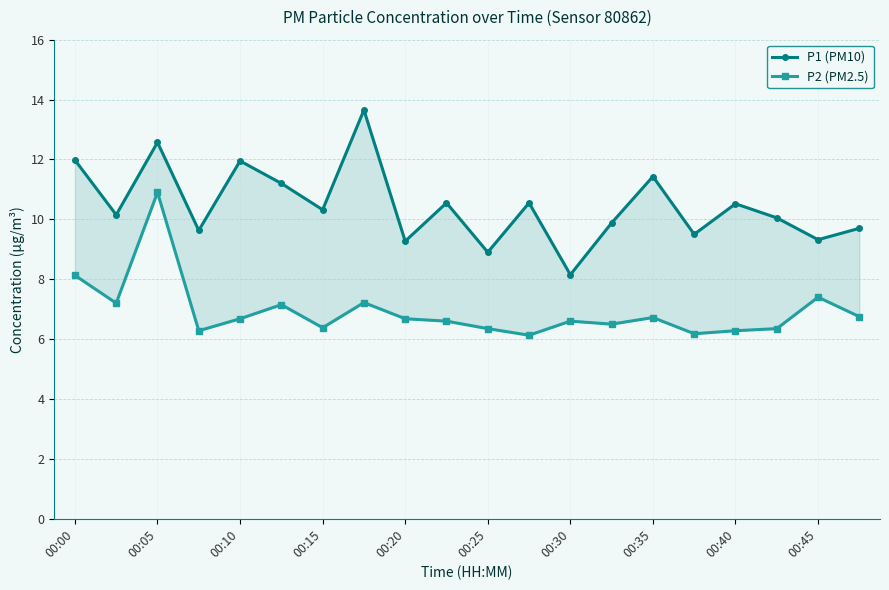

At how many categories does at least one series exceed 9?

18